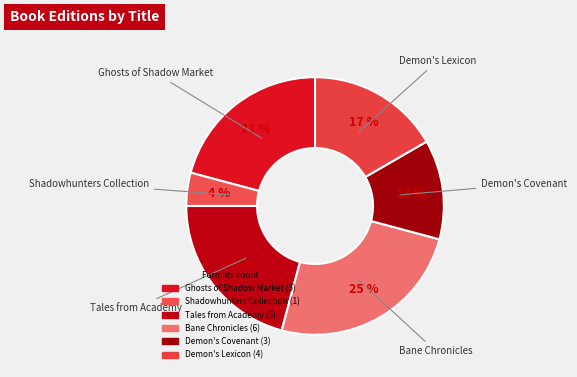

Count the number of slices in the pie.

6